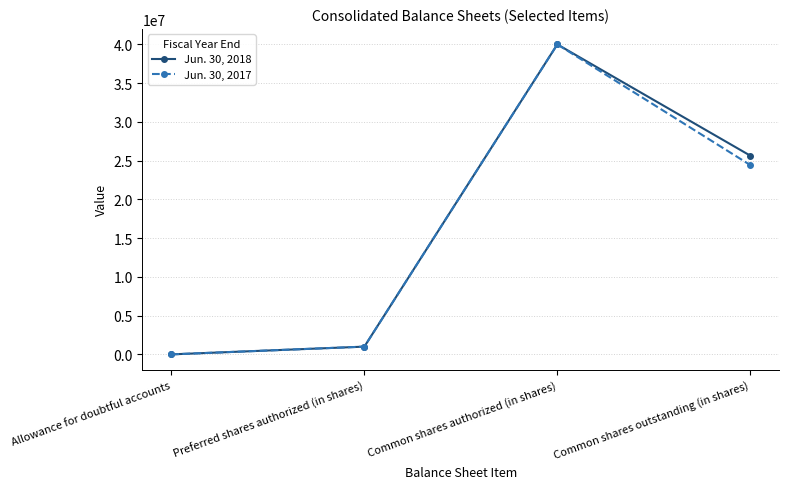

What is the total value across all series at Allowance for doubtful accounts?

915